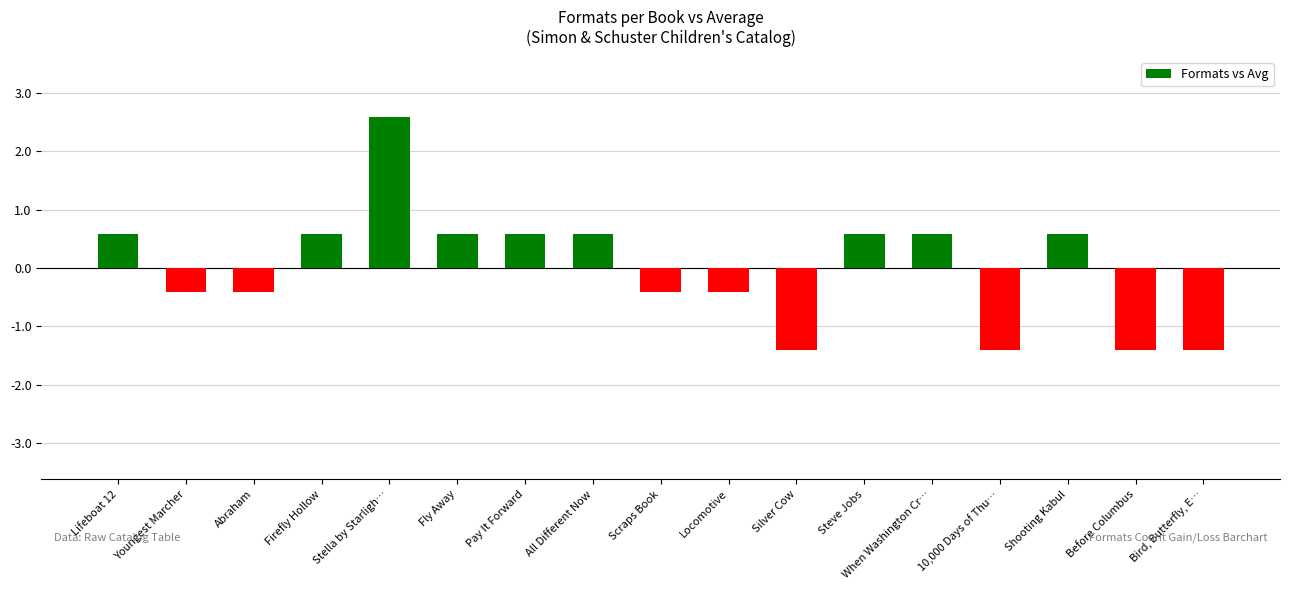

Are the bars horizontal?

No